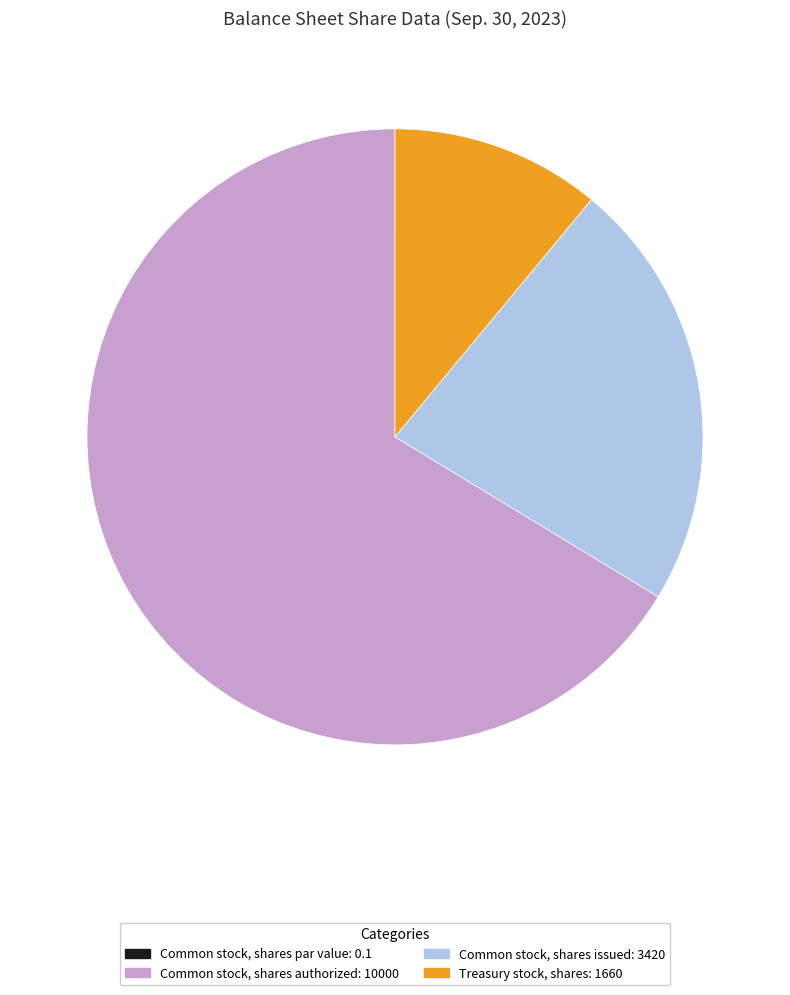

True or false: Common stock, shares issued: 3420 accounts for 23% of the total.

True